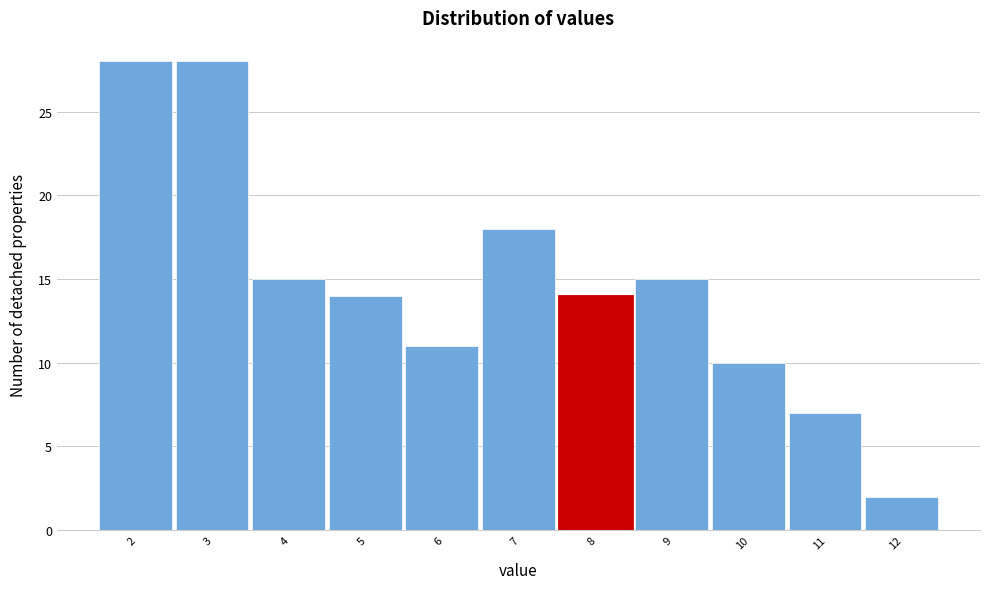

Reading left to right, list all the values displayed in this chart.

2=28	3=28	4=15	5=14	6=11	7=18	8=14	9=15	10=10	11=7	12=2